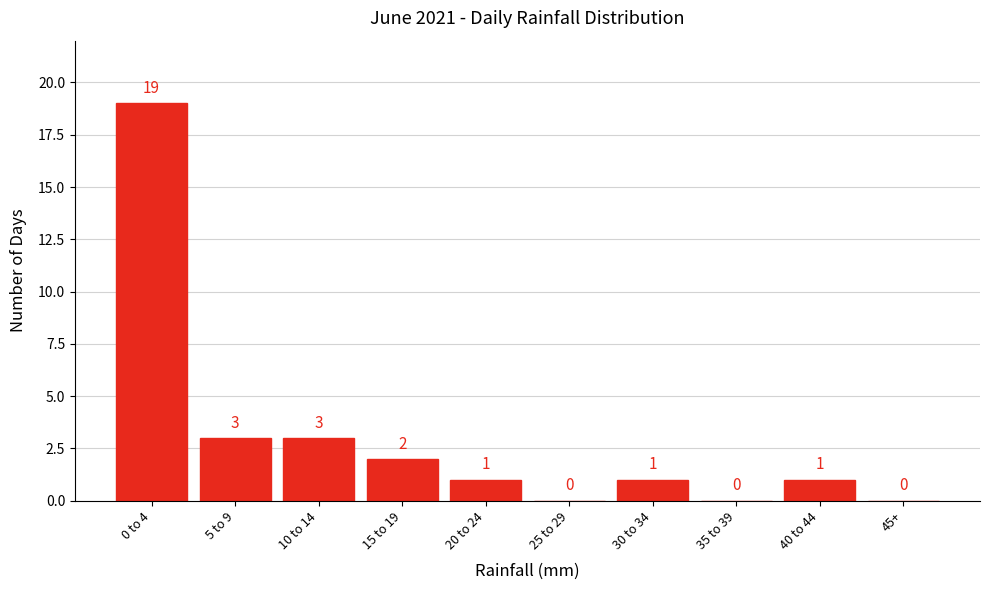

Reading left to right, list all the values displayed in this chart.

0 to 4=19	5 to 9=3	10 to 14=3	15 to 19=2	20 to 24=1	25 to 29=0	30 to 34=1	35 to 39=0	40 to 44=1	45+=0